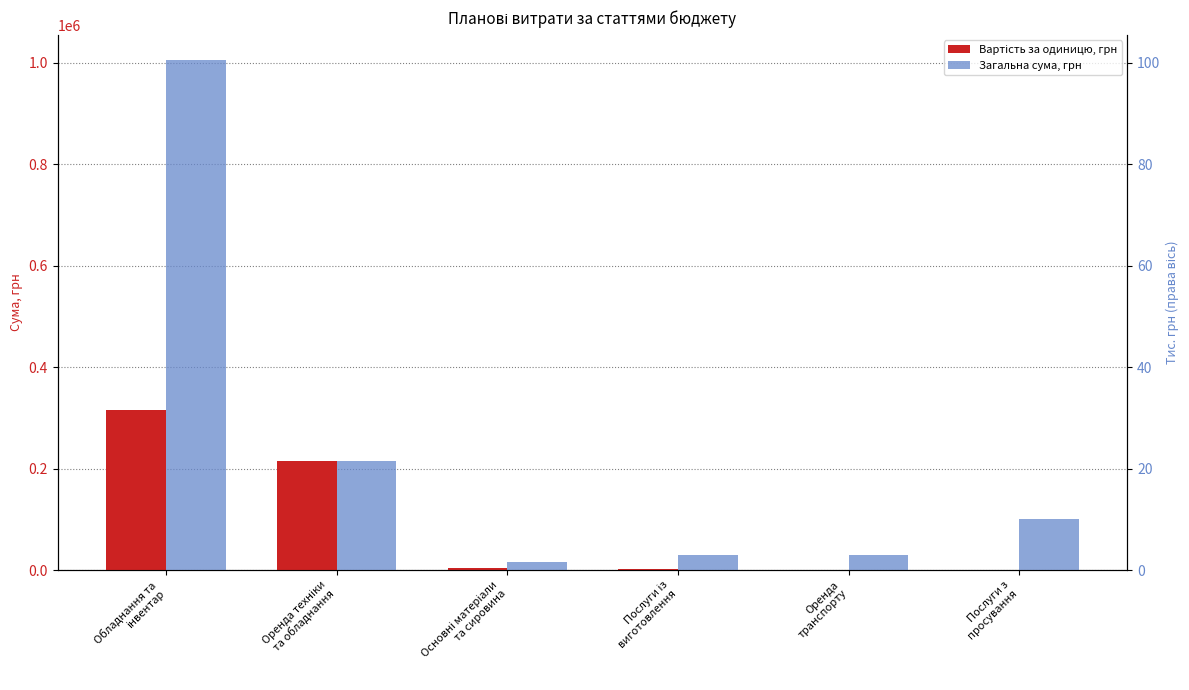

Between Оренда техніки
та обладнання and Обладнання та
інвентар, which is larger?

Обладнання та
інвентар